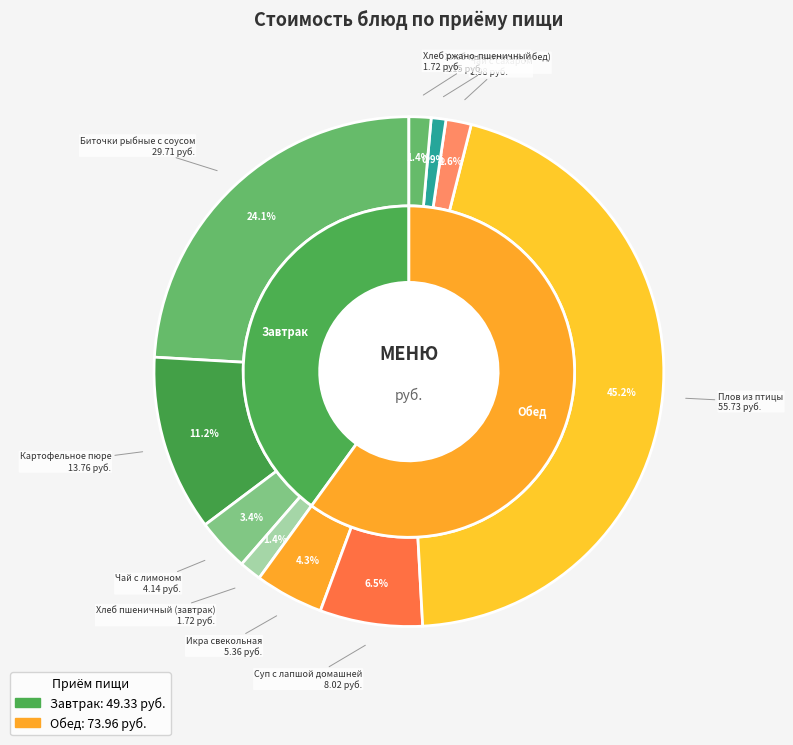

Does Икра свекольная account for over 50% of the chart?

No